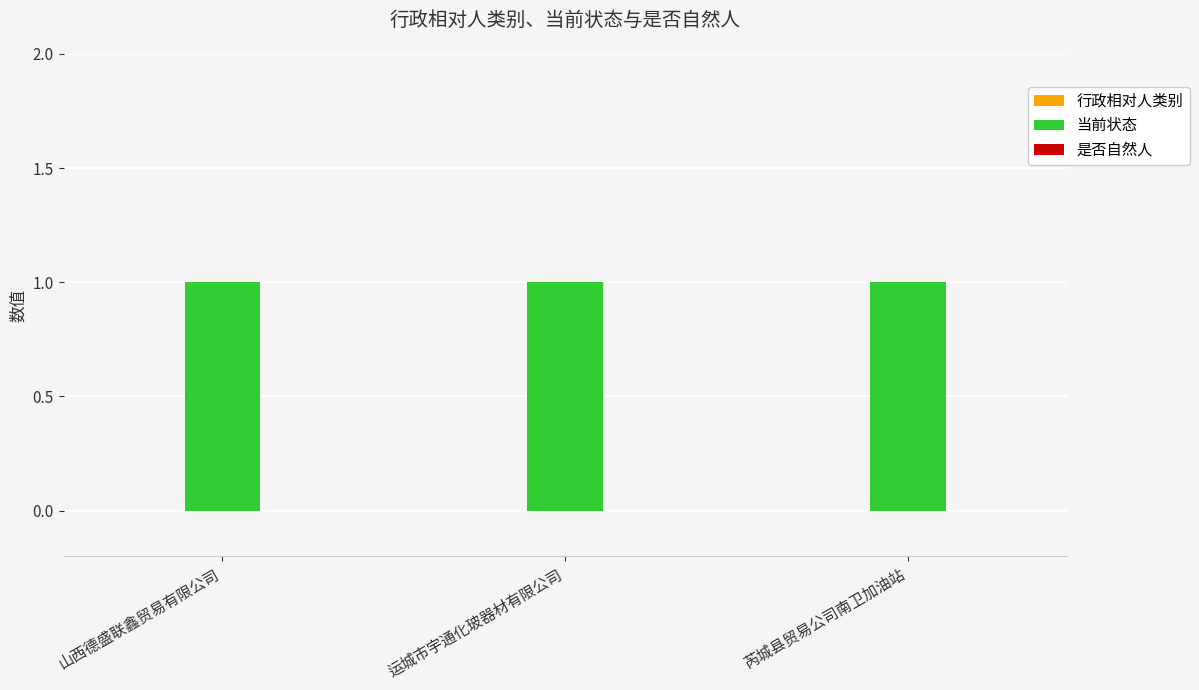

Which series has the largest total across all categories?

当前状态